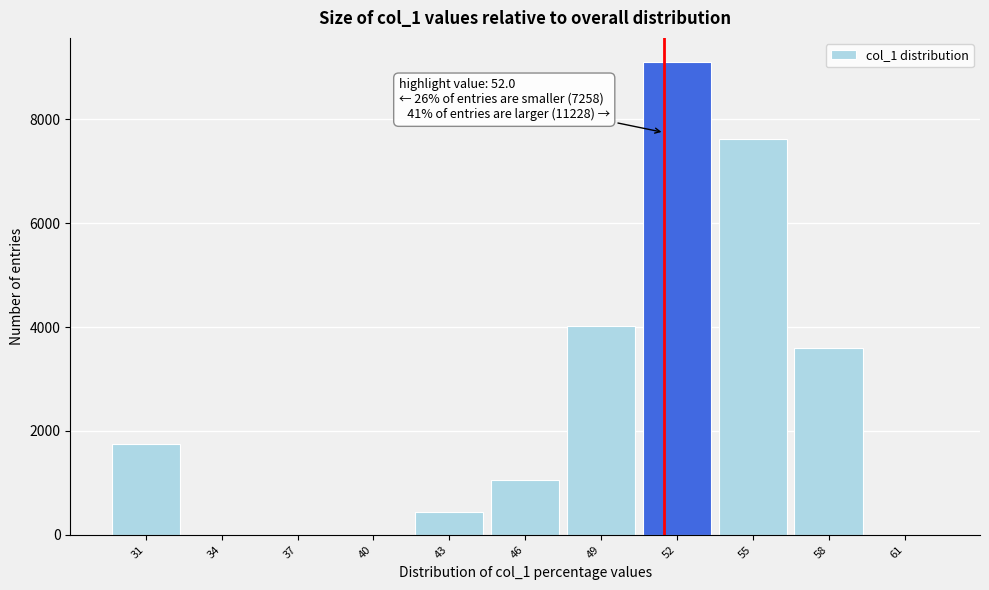

Reading left to right, extract all data points from this chart.

31=1749	34=0	37=0	40=0	43=440	46=1056	49=4013	52=9113	55=7623	58=3605	61=0